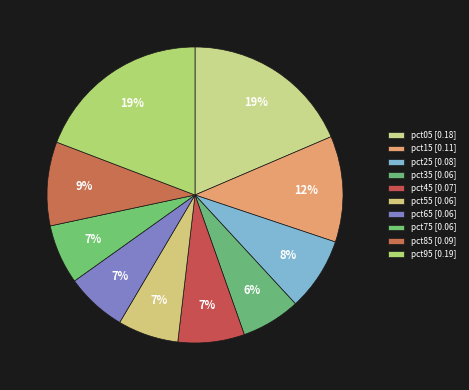

True or false: pct75 accounts for 7% of the total.

True